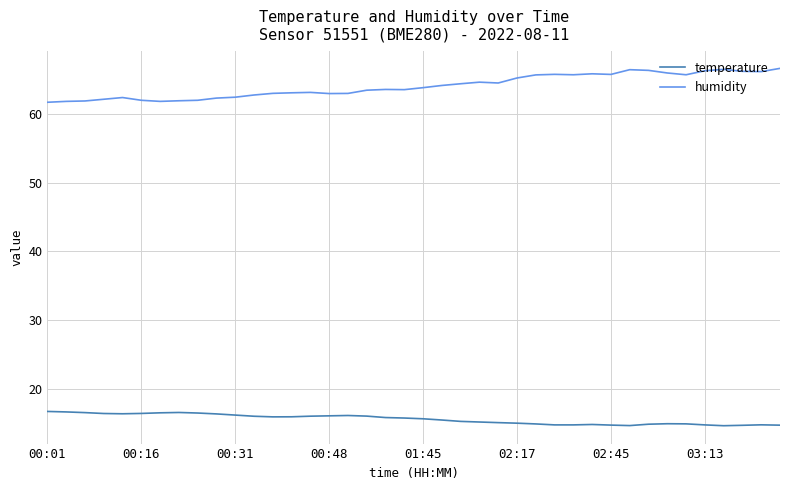

Which series has the largest range (max minus min)?

humidity